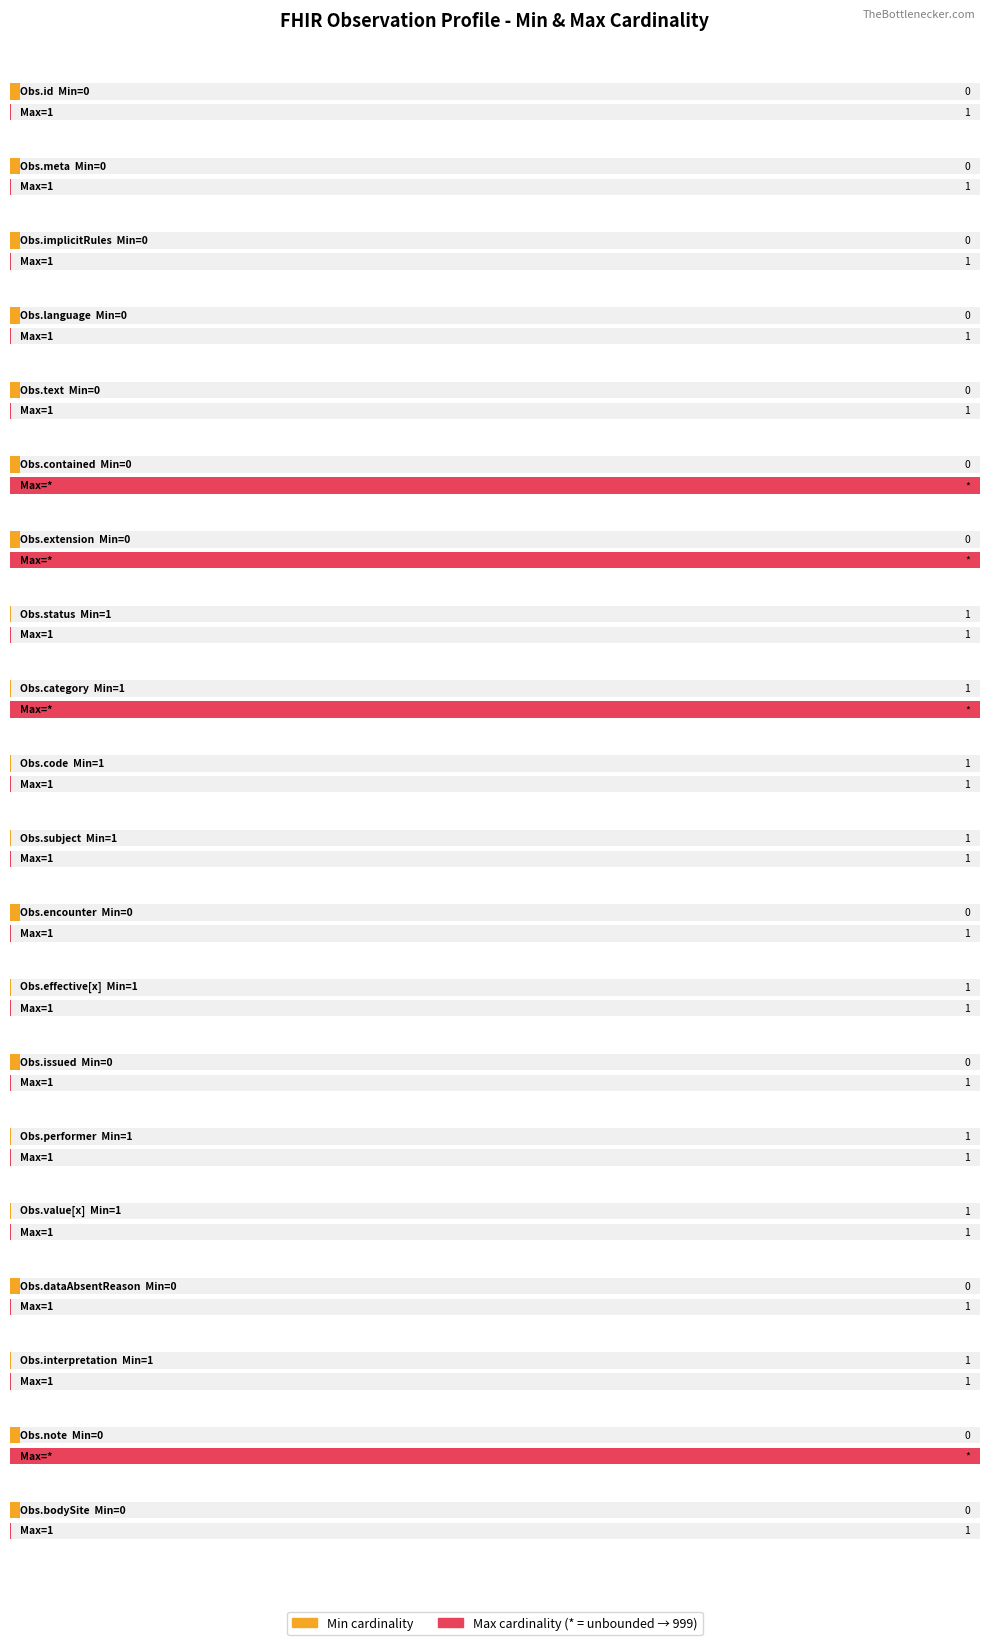

Rank the series by their maximum value, from highest to lowest.

Max (numeric), Min